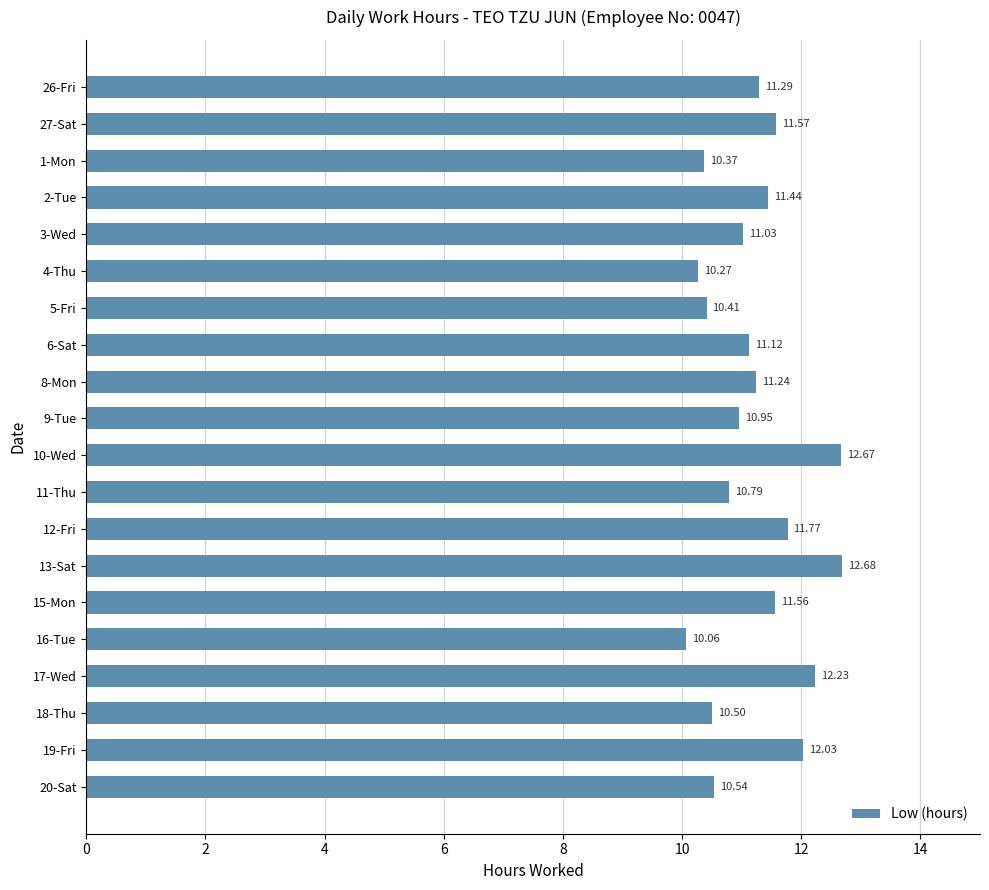

What is the difference between the maximum and minimum values?

2.6